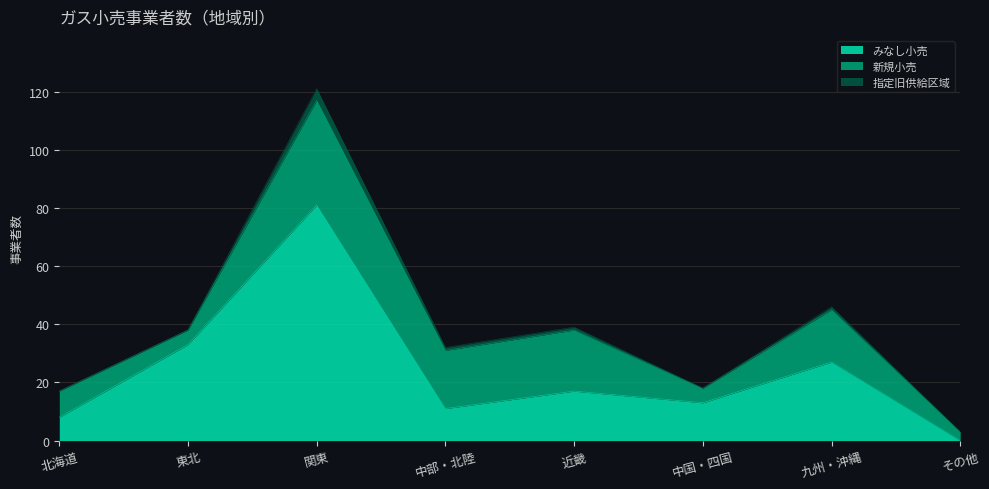

At which category is the sum across all series the highest?

関東